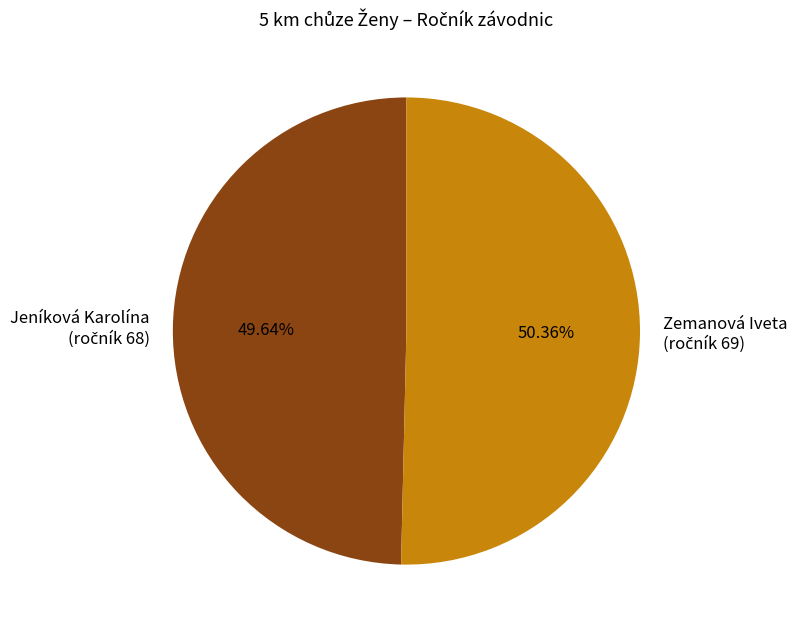

How many segments does this pie chart have?

2